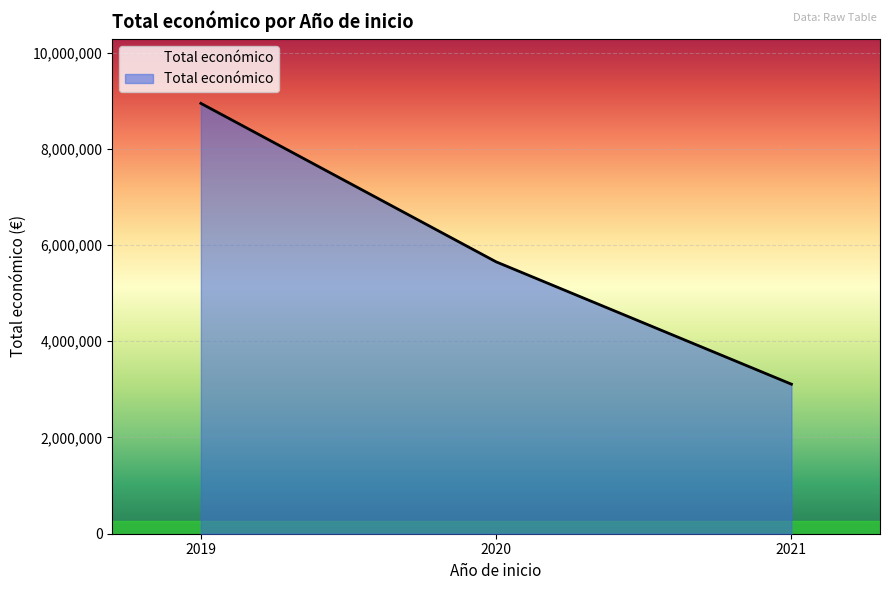

What value does the data have at 2019?

8945200